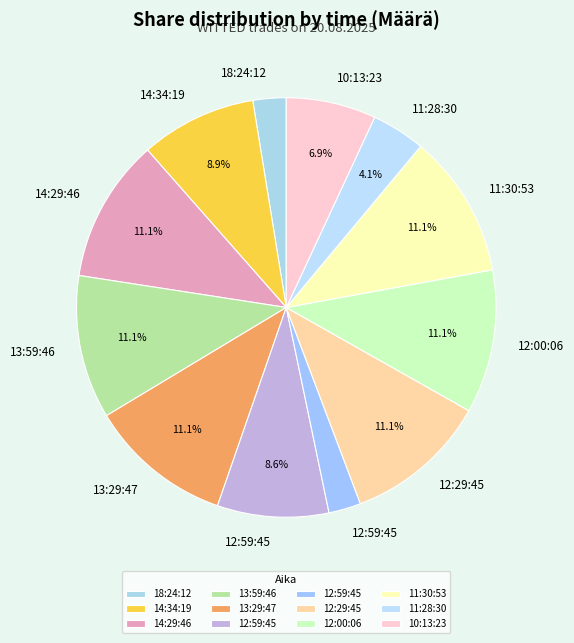

Is there a majority slice in this chart?

No